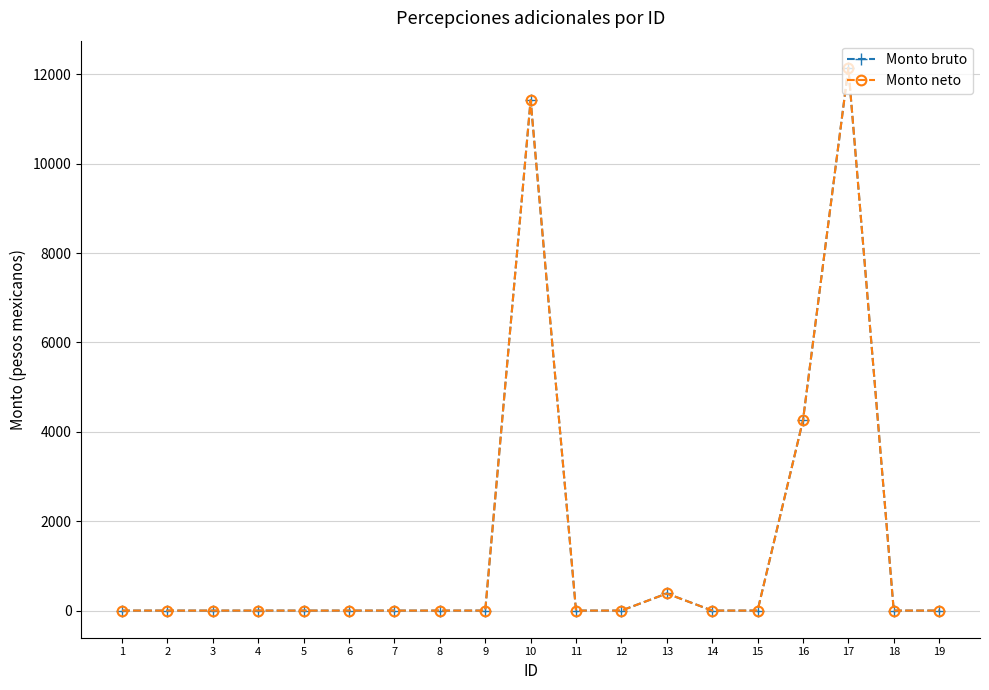

Does the chart have visible grid lines?

Yes